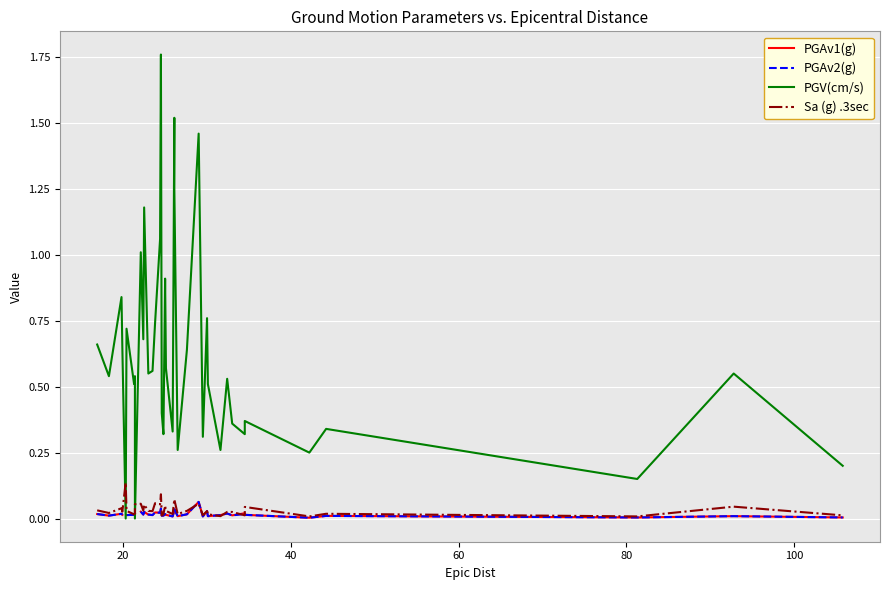

How many interior local valleys does the Sa (g) .3sec series have?

14